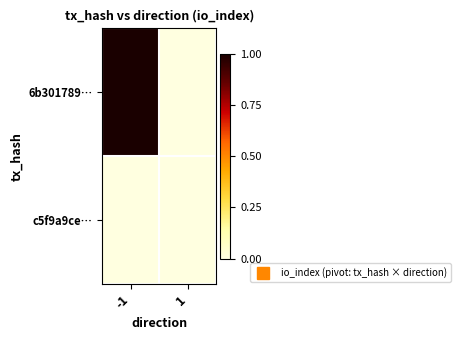

Reading right to left, what are all the values shown in this chart?

6b301789…: 1=0	-1=1
c5f9a9ce…: 1=0	-1=0